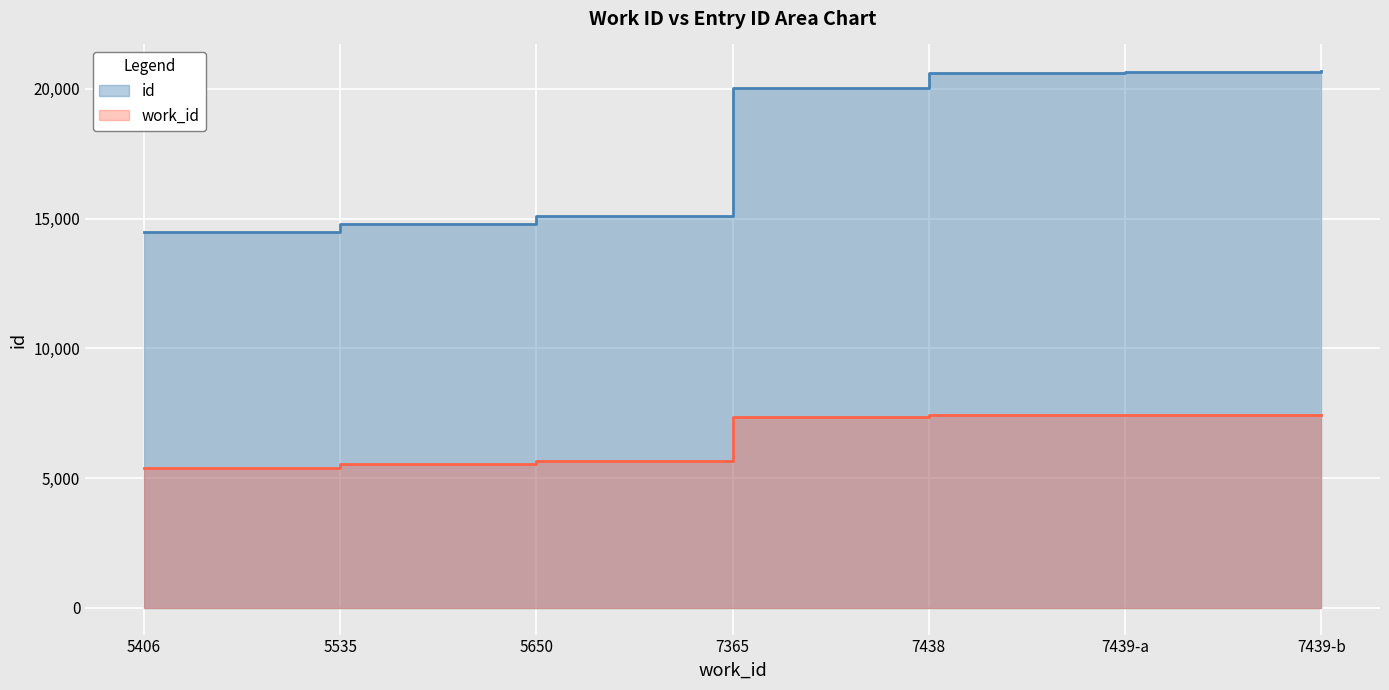

What are all the series names shown in the legend?

work_id, id